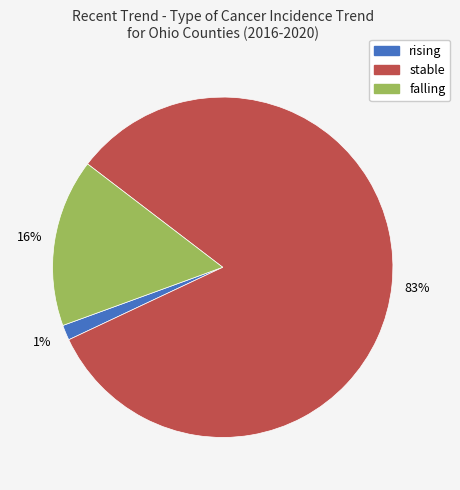

Between stable and rising, which is larger?

stable